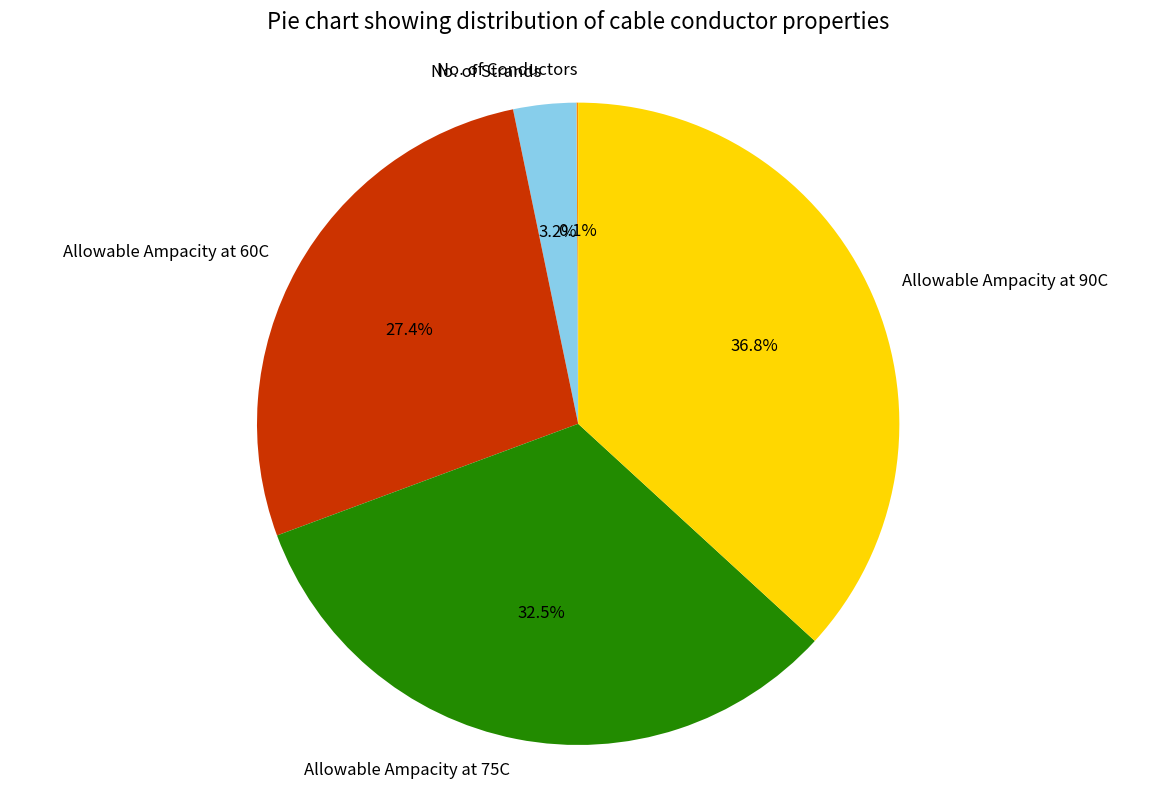

Approximately how many times larger is the value at Allowable Ampacity at 60C compared to No. of Strands?

8.6